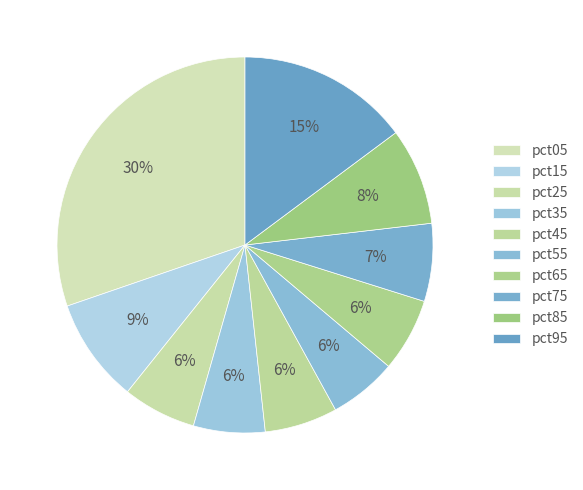

Is it true that pct25 is 6% of the pie?

True